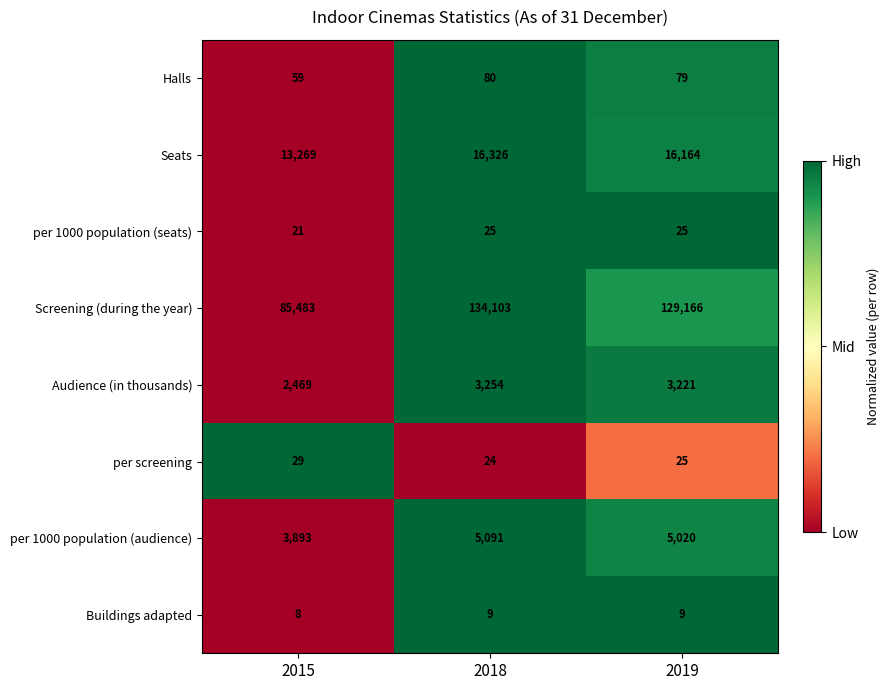

Which series has the widest spread of values?

Screening (during the year)